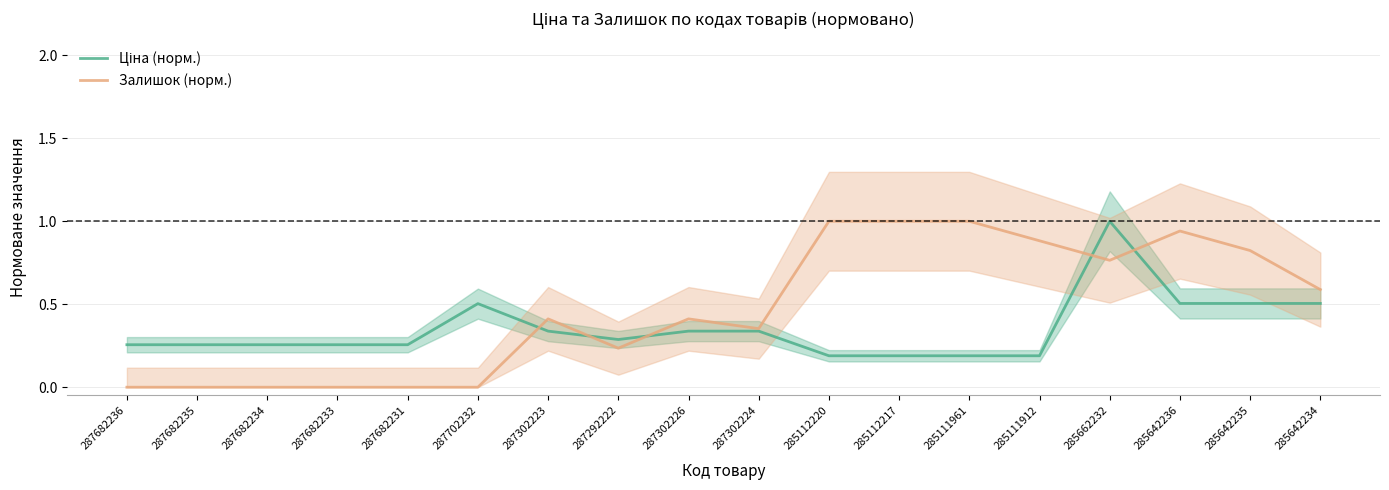

What is the greatest value displayed?

1.0